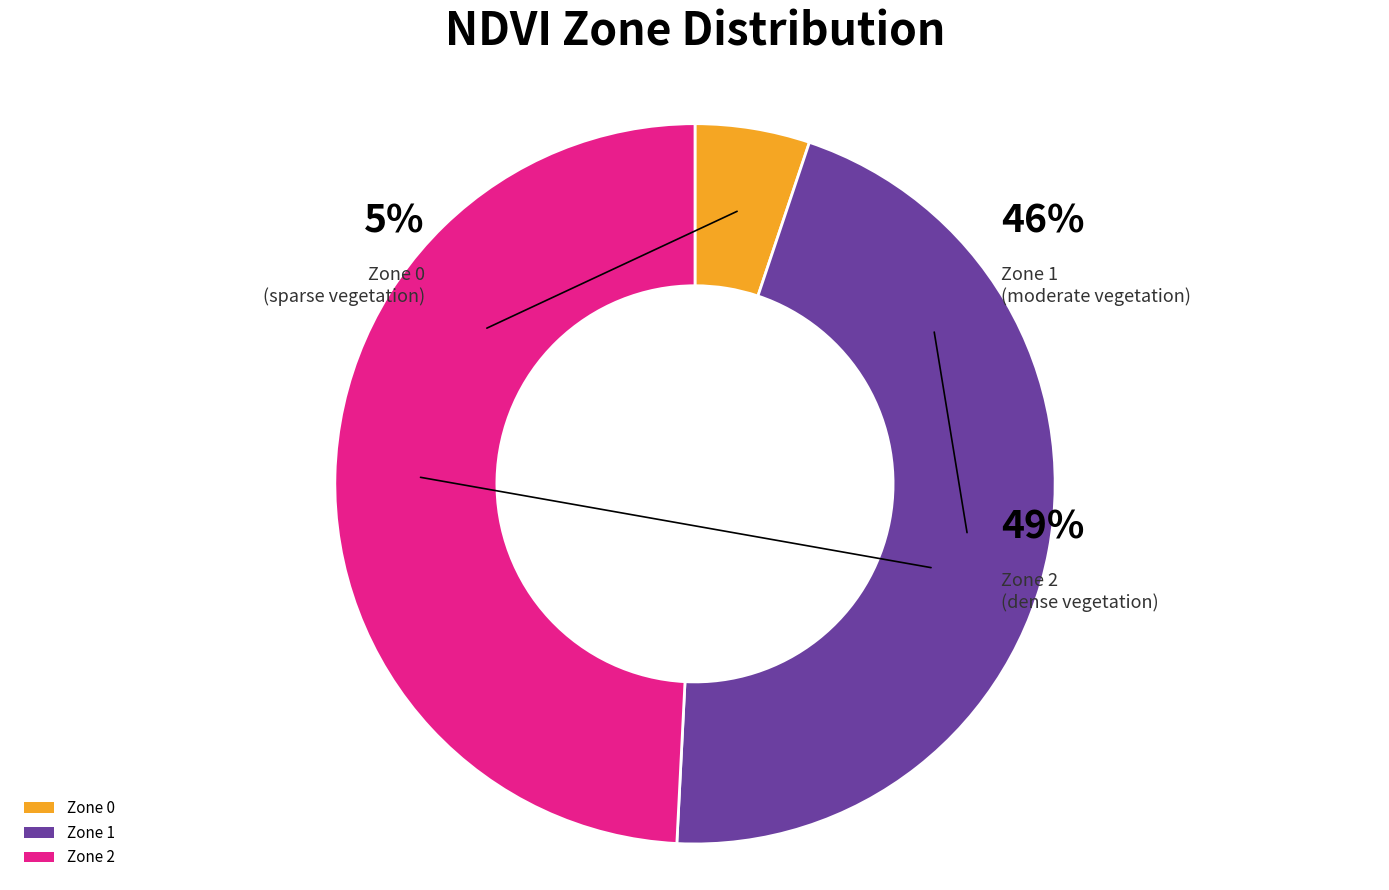

What is the change in value from Zone 0 to Zone 2?

+137